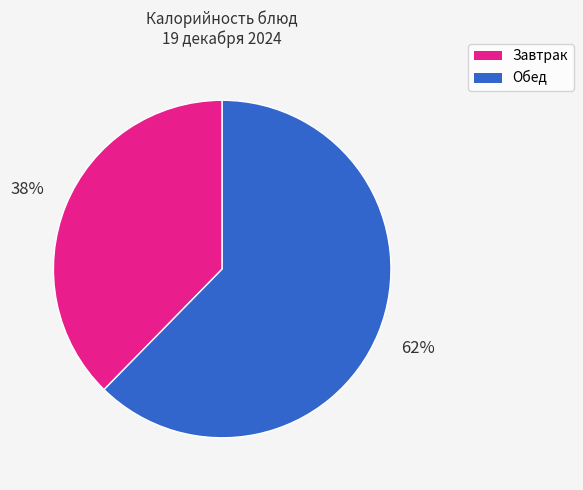

Does any single category account for the majority?

Yes